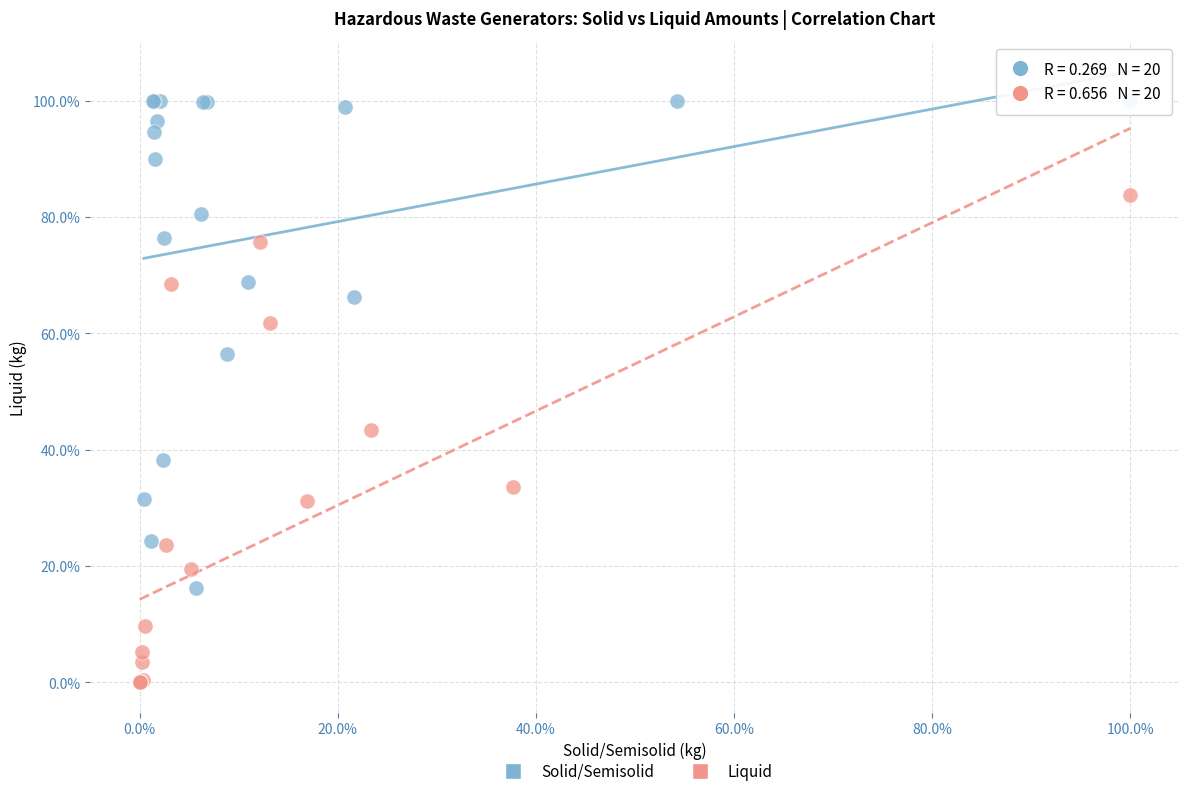

Which series reaches the maximum Y coordinate?

Solid/Semisolid